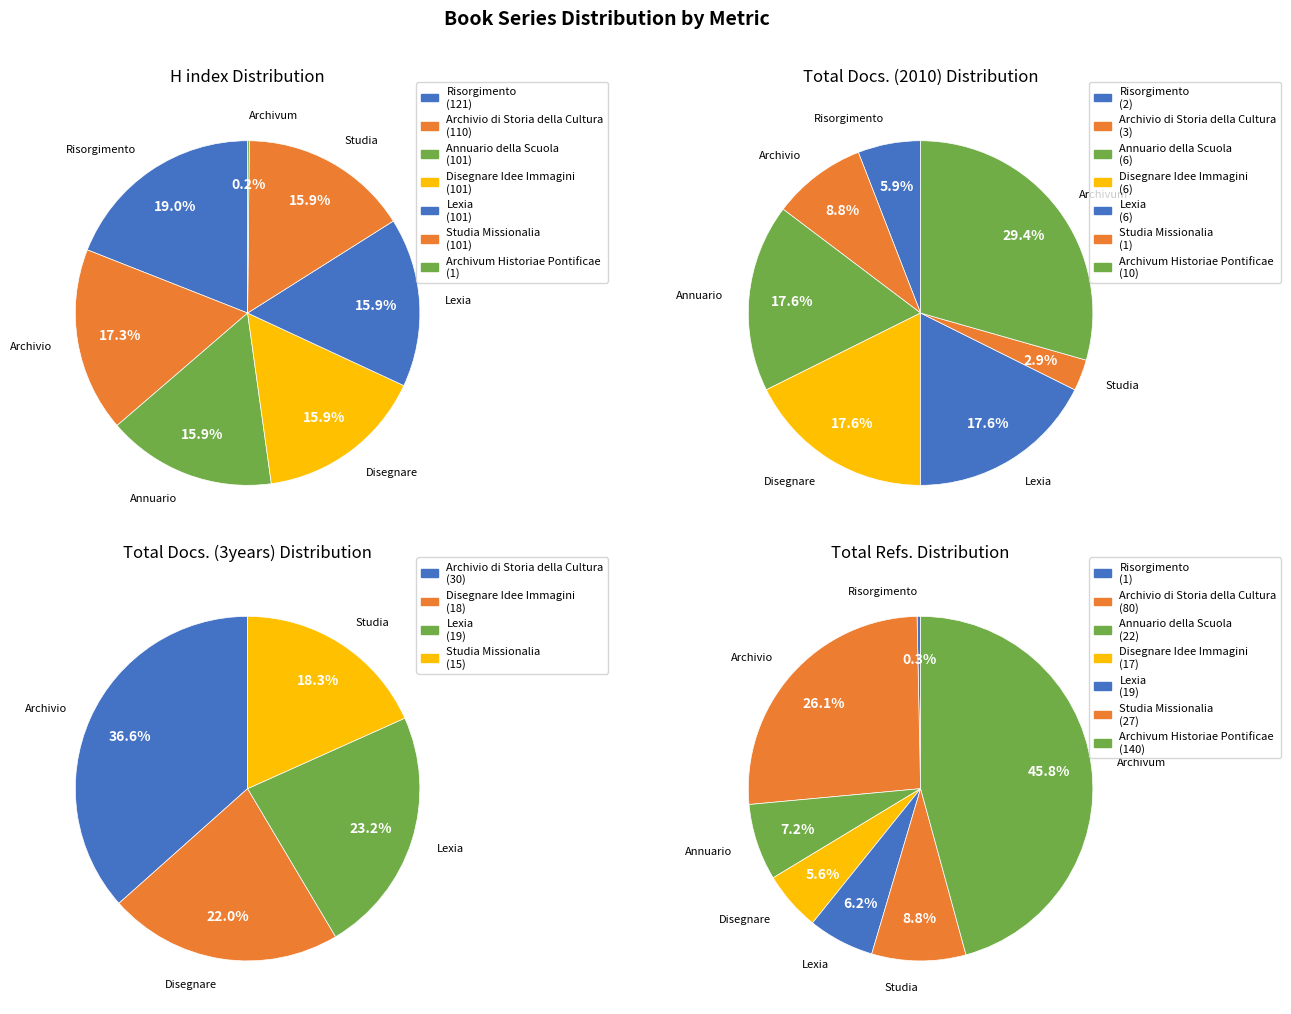

To the nearest percent, what is the combined percentage of Risorgimento and Disegnare Idee Immagini?

6%